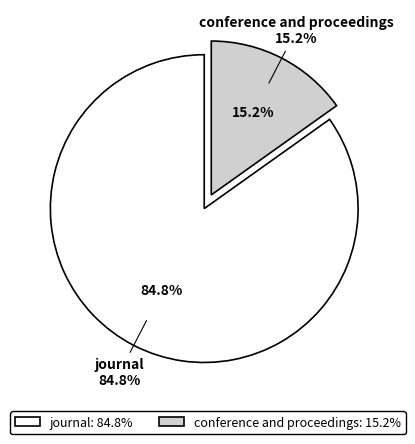

Does journal represent more than half of the total?

Yes